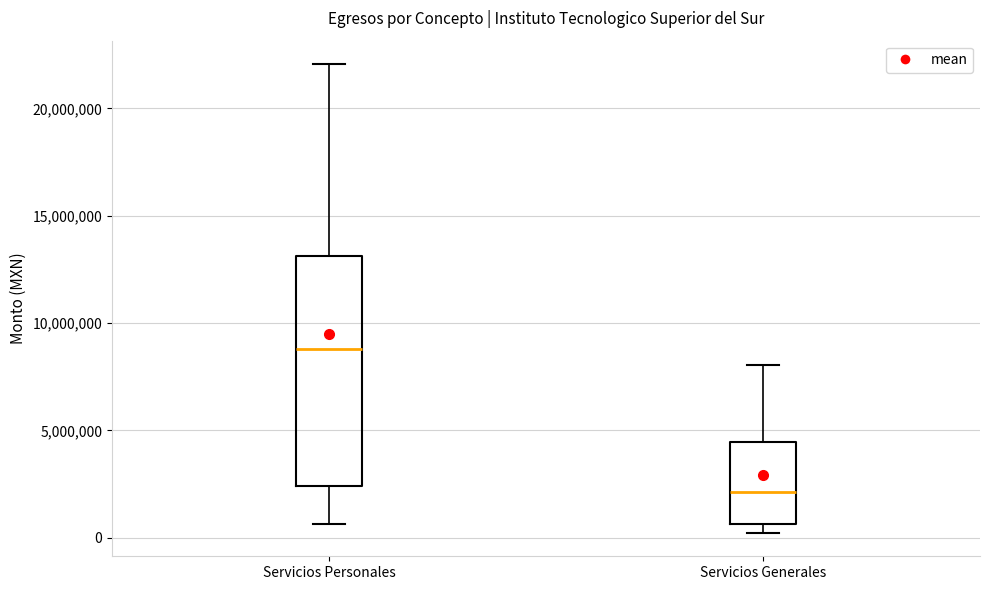

Reading left to right, transcribe this box plot: for each box, give where its median line is, the range the box spans, and where its two whiskers end, as read against the y-axis. The values are not printed on the chart, so give them approximately, as read against the axis.

Servicios Personales: median 9000000, box 2500000 to 13000000, whiskers 500000 to 22000000
Servicios Generales: median 2000000, box 500000 to 4500000, whiskers 0 to 8000000